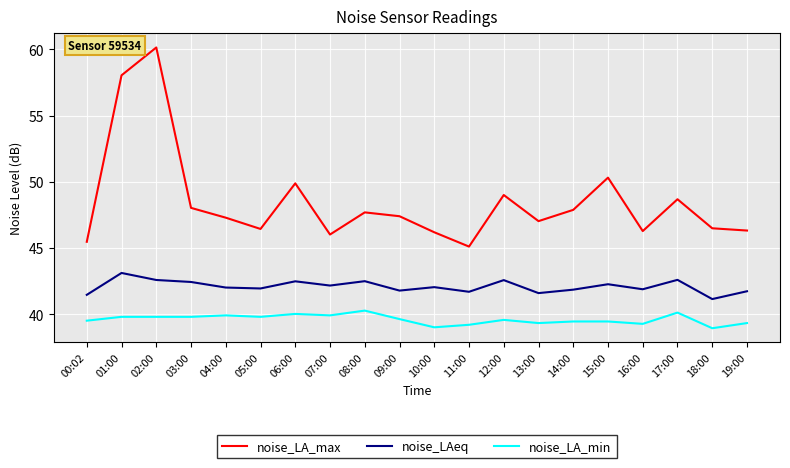

What is the maximum value shown in the chart?

60.1